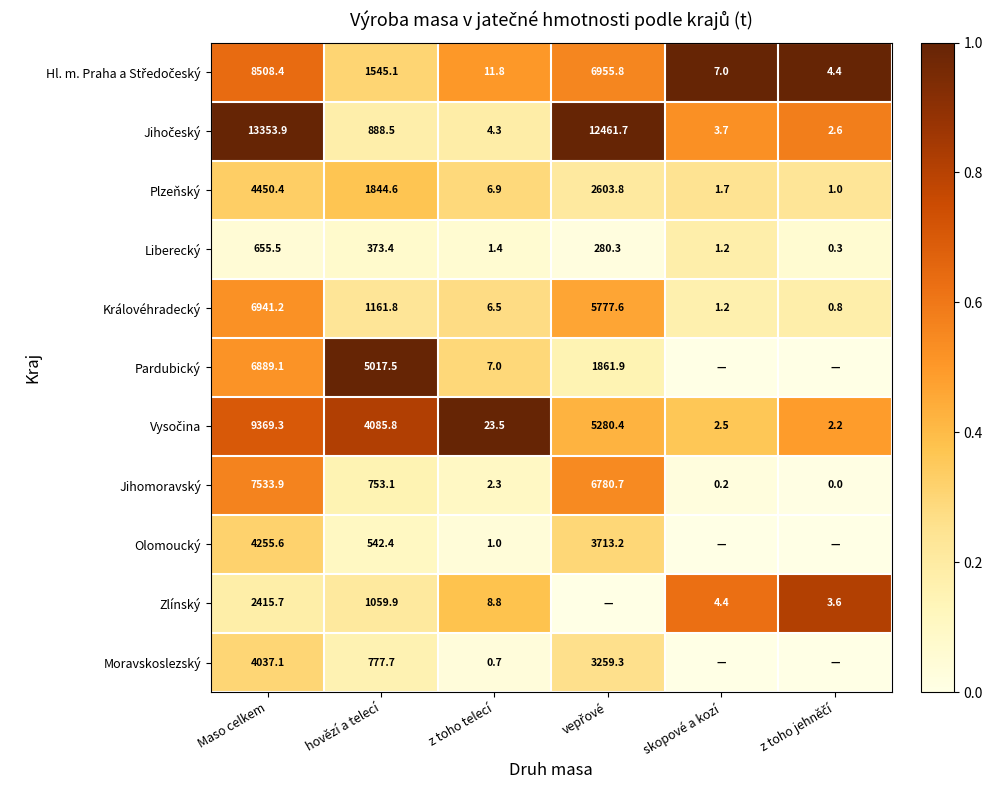

What is the difference between the Liberecký values at hovězí a telecí and skopové a kozí?

372.2